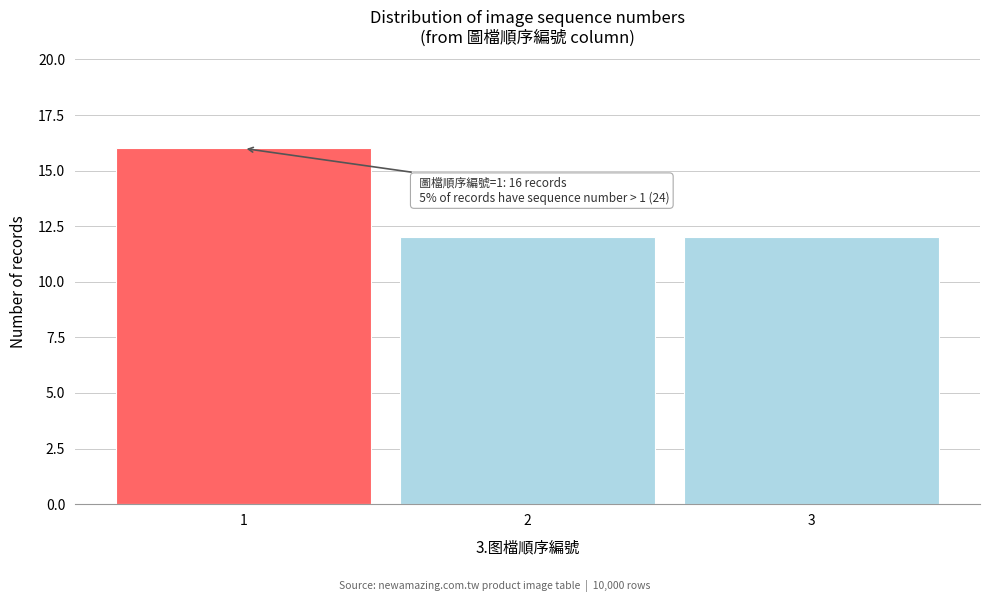

Reading left to right, transcribe all the data shown in this chart.

1=16	2=12	3=12